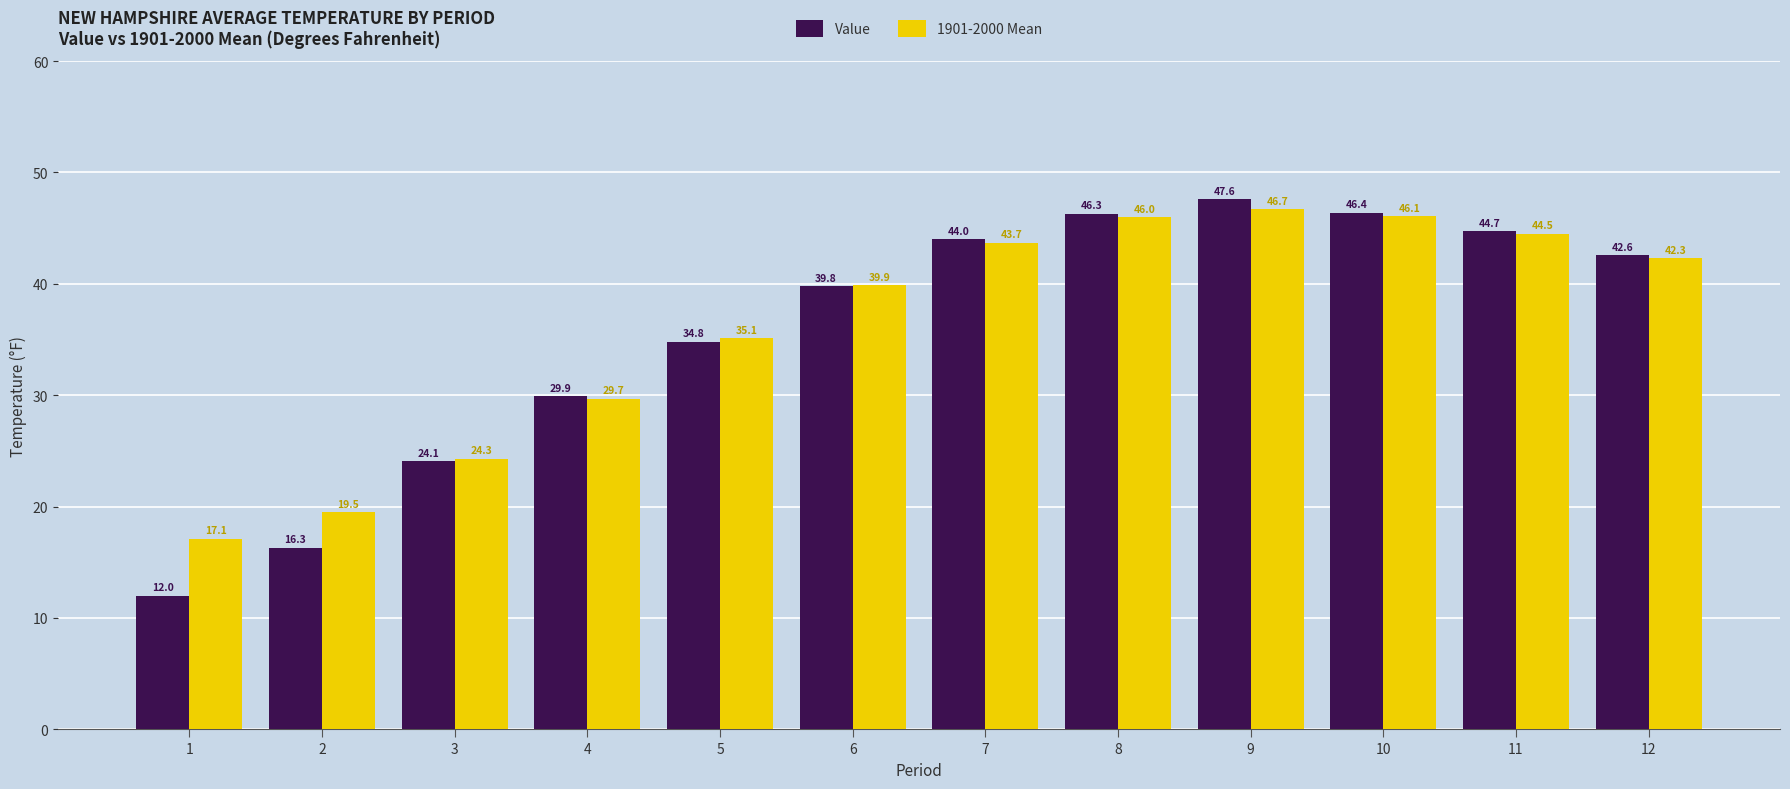

Rank the series by their average value, from lowest to highest.

Value, 1901-2000 Mean